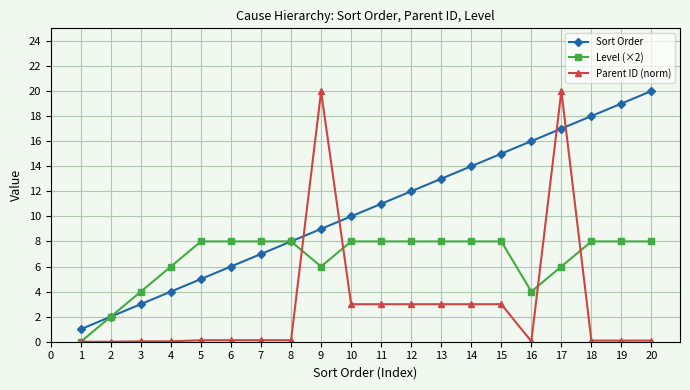

Which series ends up on top after the final intersection of Sort Order and Parent ID (norm)?

Sort Order